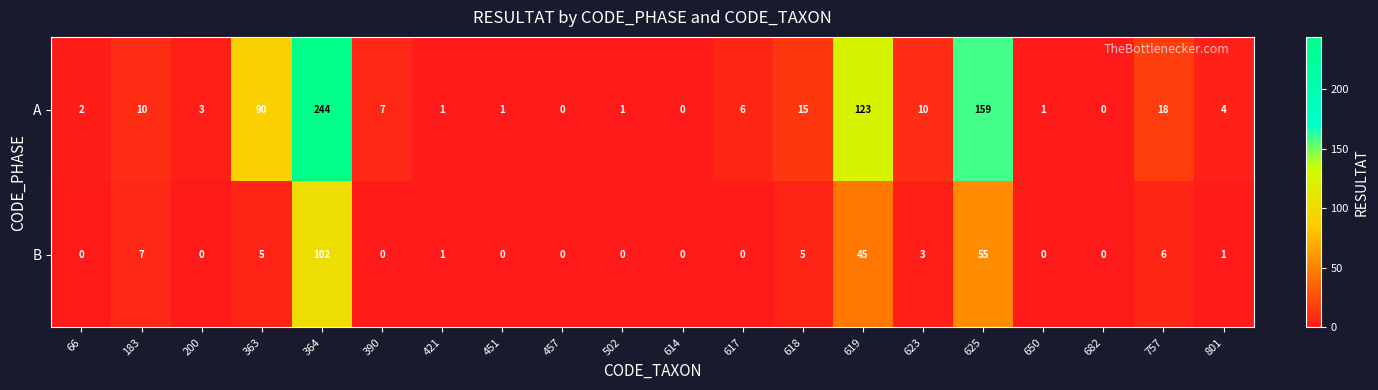

The B series shows 77 at 619. True or false?

False